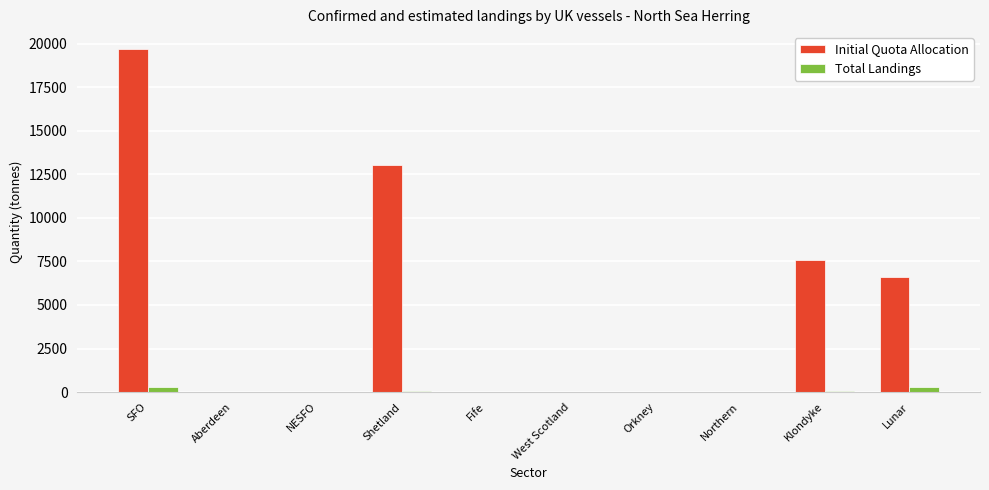

Are the bars horizontal?

No